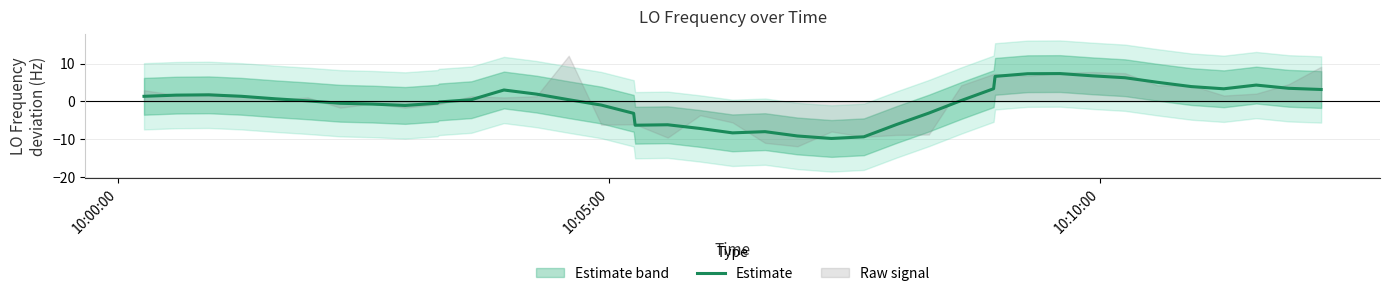

At which label does the data first exceed 0?

10:00:00